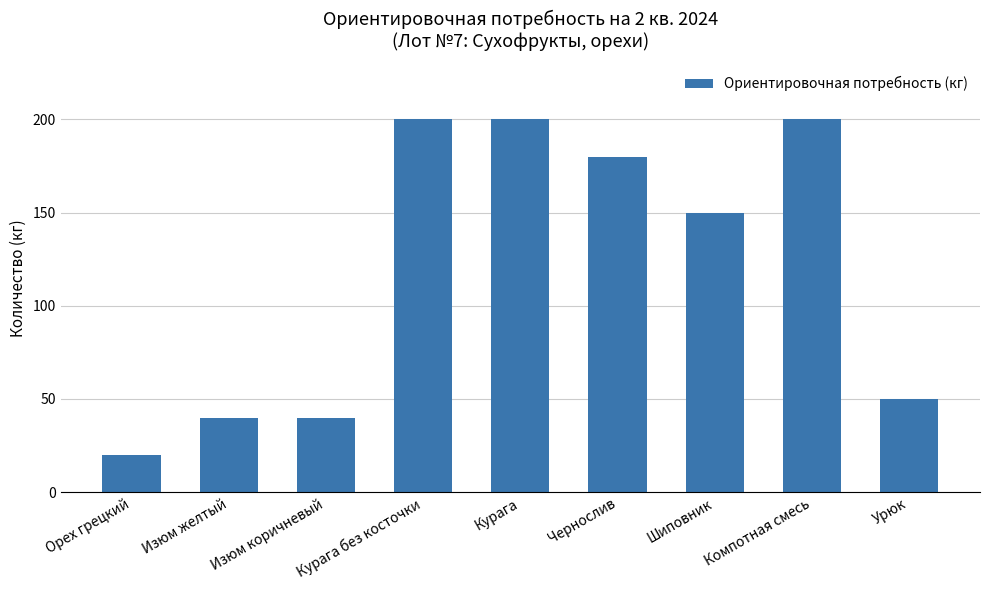

At which category does the chart reach its minimum across all series?

Орех грецкий